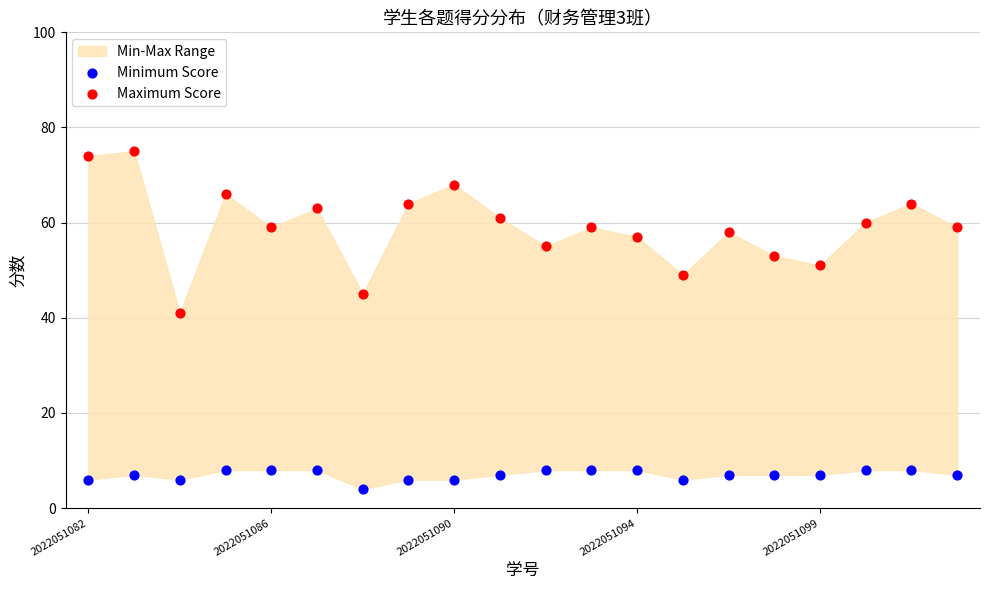

Across all data points, what is the range of Y values (max minus min)?

71